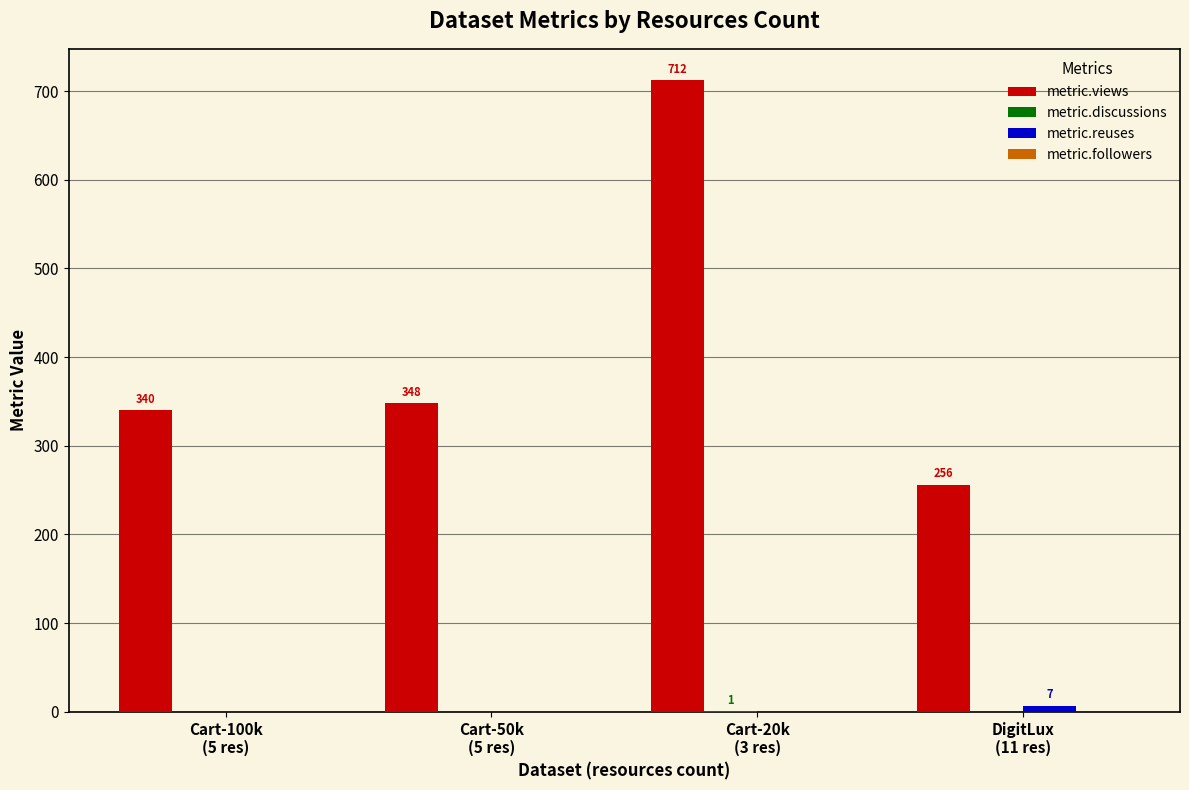

At which label is metric.views closest to 484?

Cart-50k
(5 res)